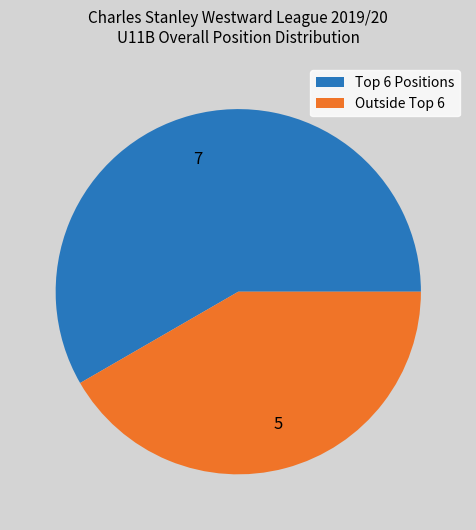

Is it true that 5 is 42% of the pie?

True